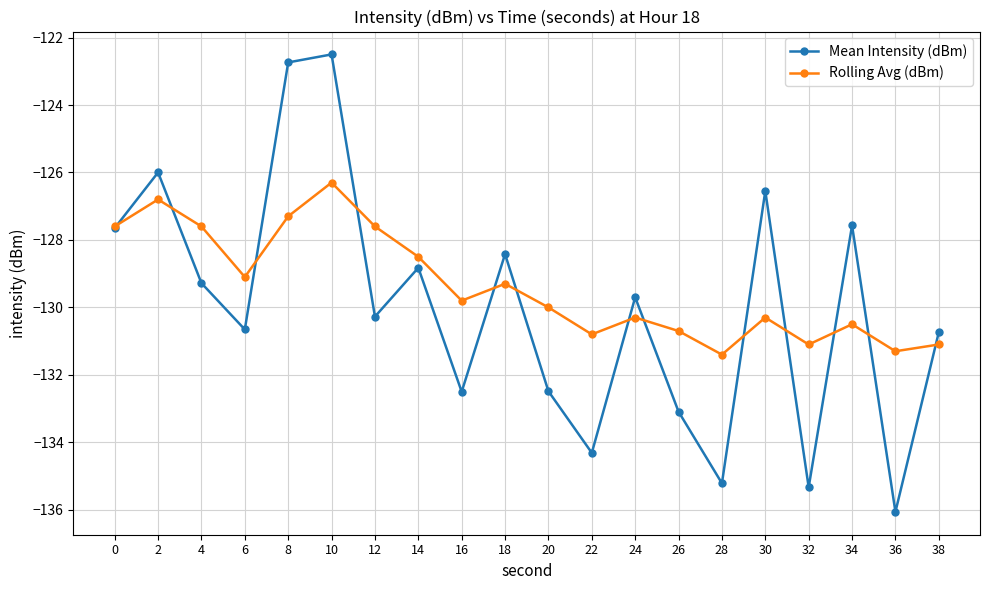

Which series changed the most between 18 and 34?

Rolling Avg (dBm)